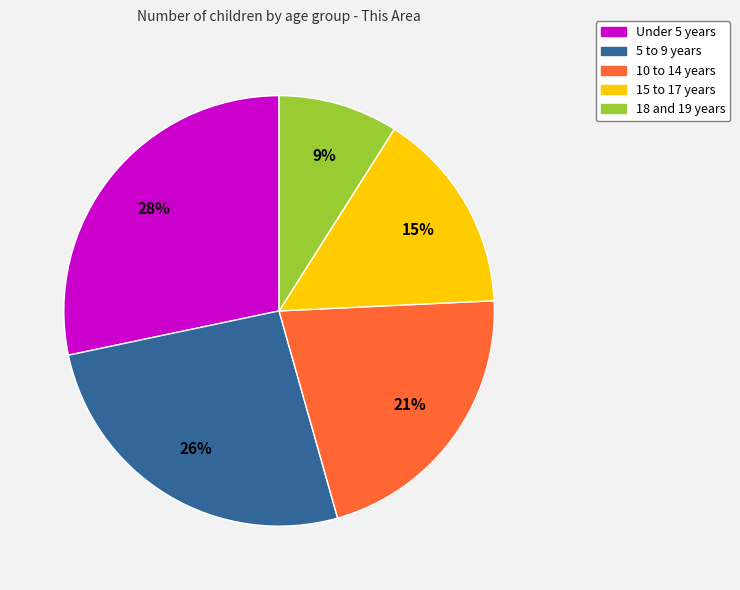

What percentage is the 10 to 14 years slice, to the nearest percent?

21%